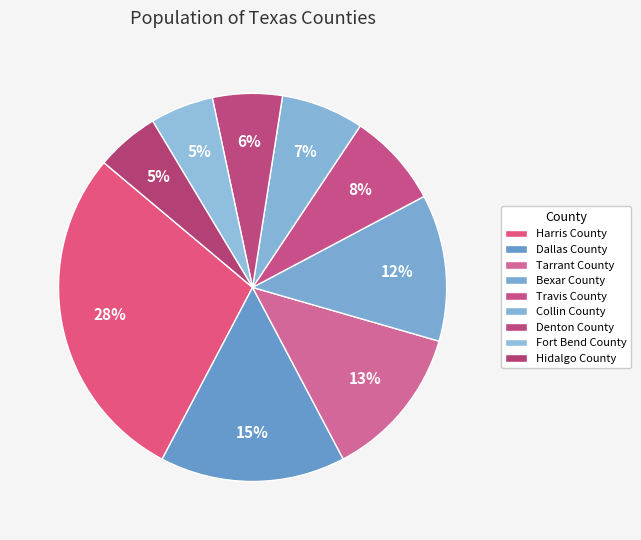

How many segments does this pie chart have?

9